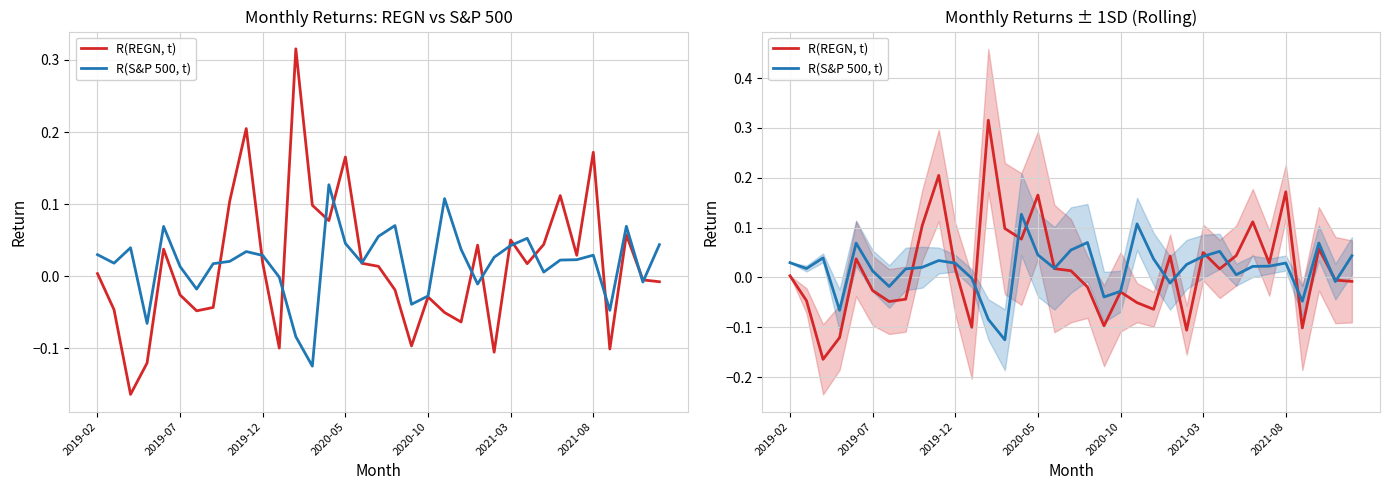

List the series in order of their peak value, highest first.

R(REGN, t), R(S&P 500, t)